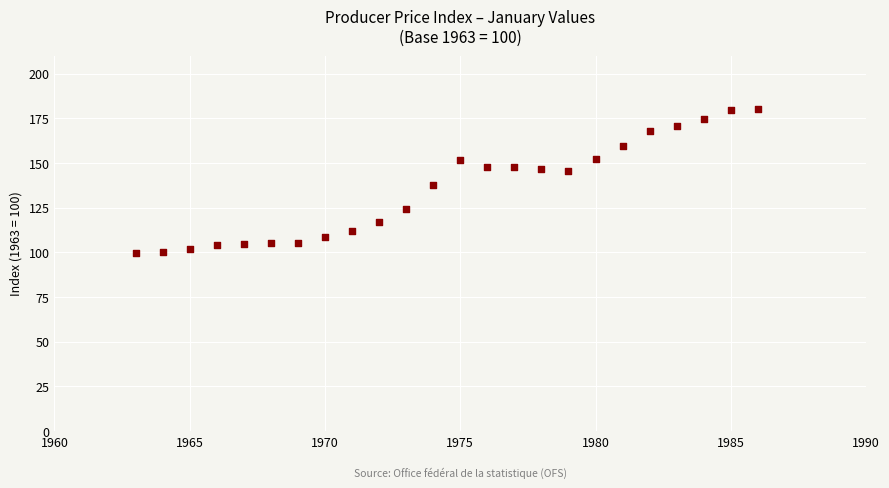

What is the range of Y values (max minus min)?

80.2